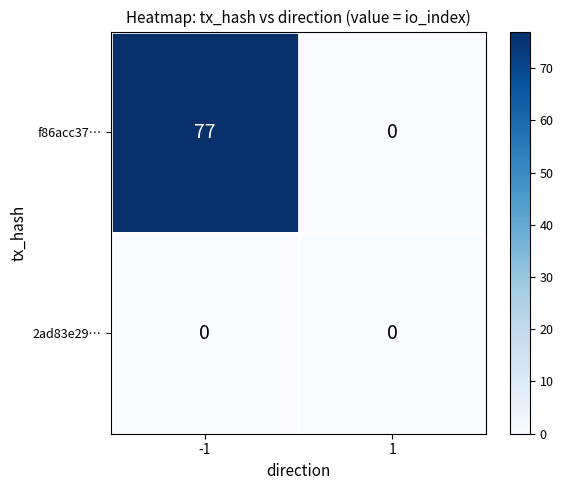

Reading right to left, extract all data points from this chart.

f86acc37…: 0	77
2ad83e29…: 0	0